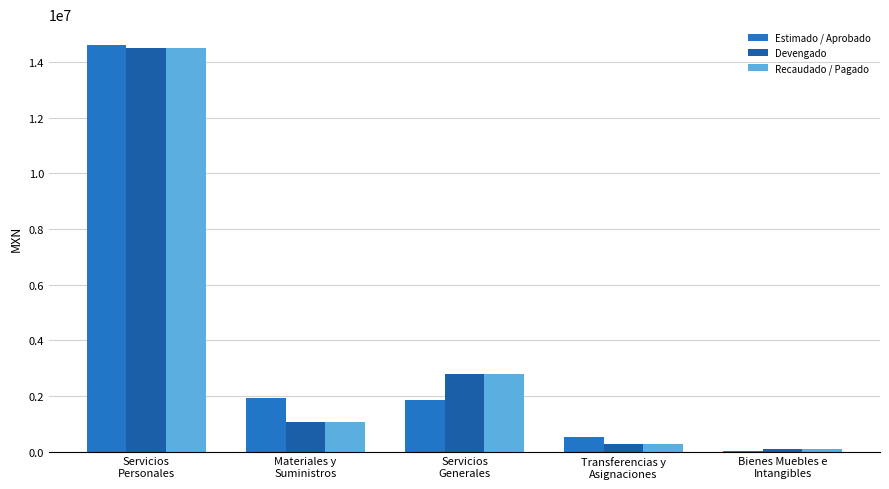

What is the label of the 4th bar from the right?

Materiales y
Suministros